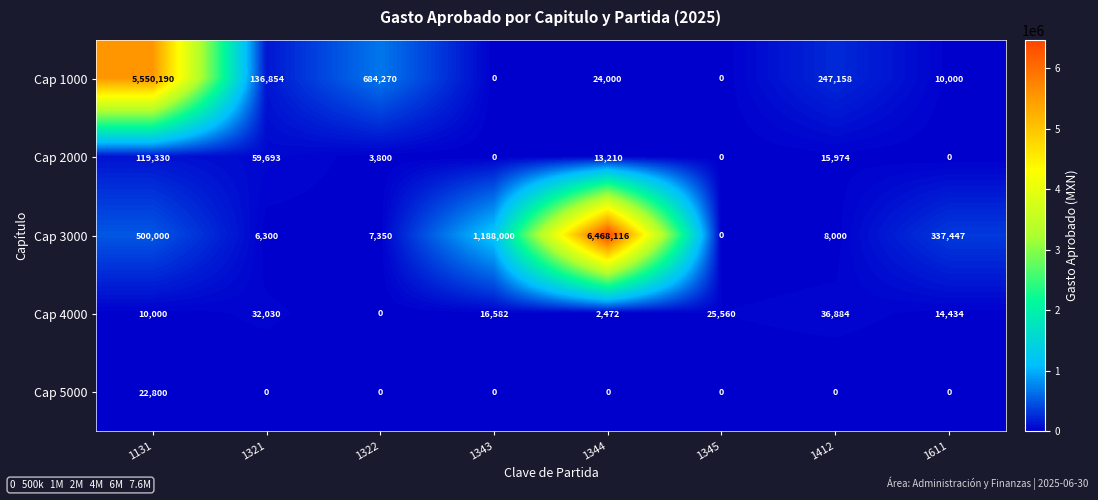

What is the average value of the Cap 5000 series?

2850